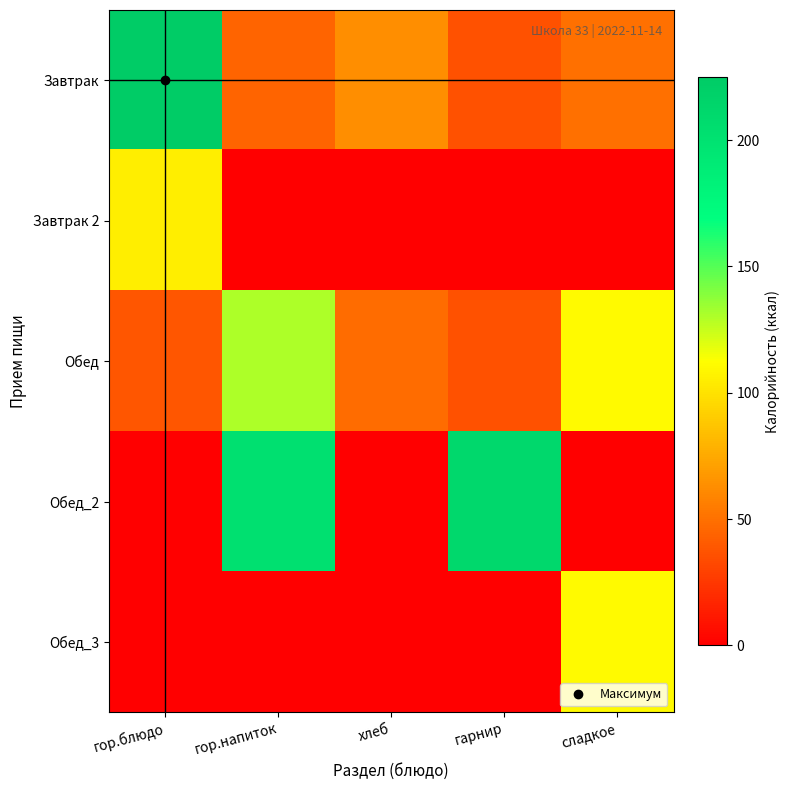

Which series has the largest range (max minus min)?

Обед_2